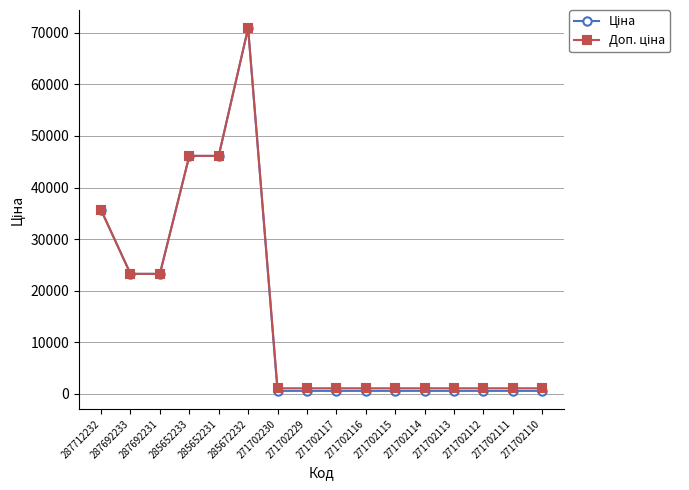

Which label corresponds to the largest value in the chart?

285672232